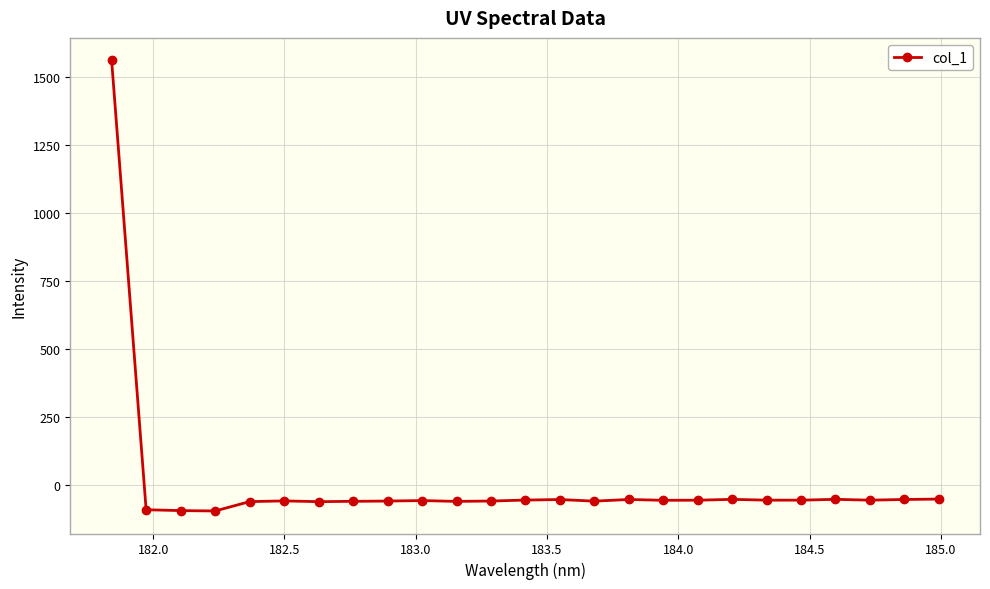

What is the smallest value displayed?

-95.5